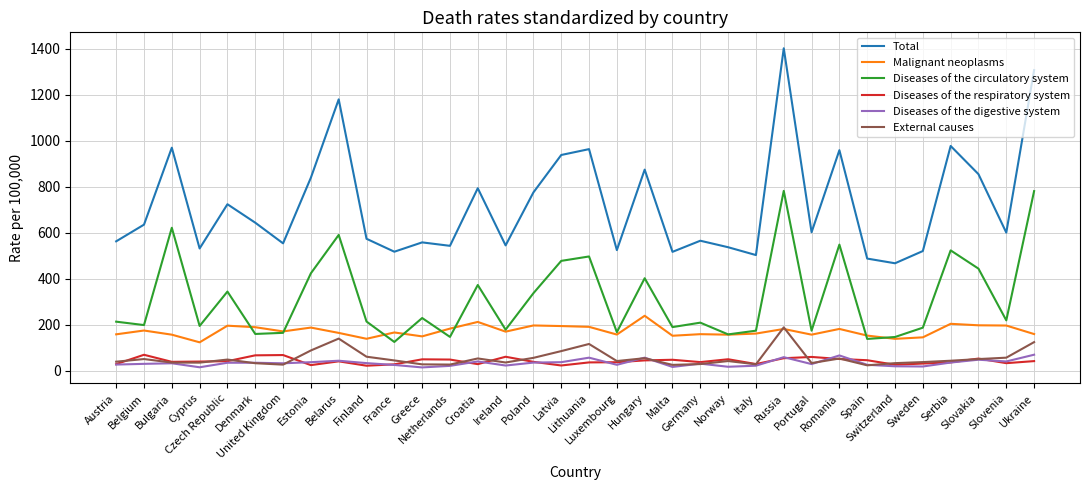

True or false: Diseases of the circulatory system and Diseases of the respiratory system intersect in this chart.

False